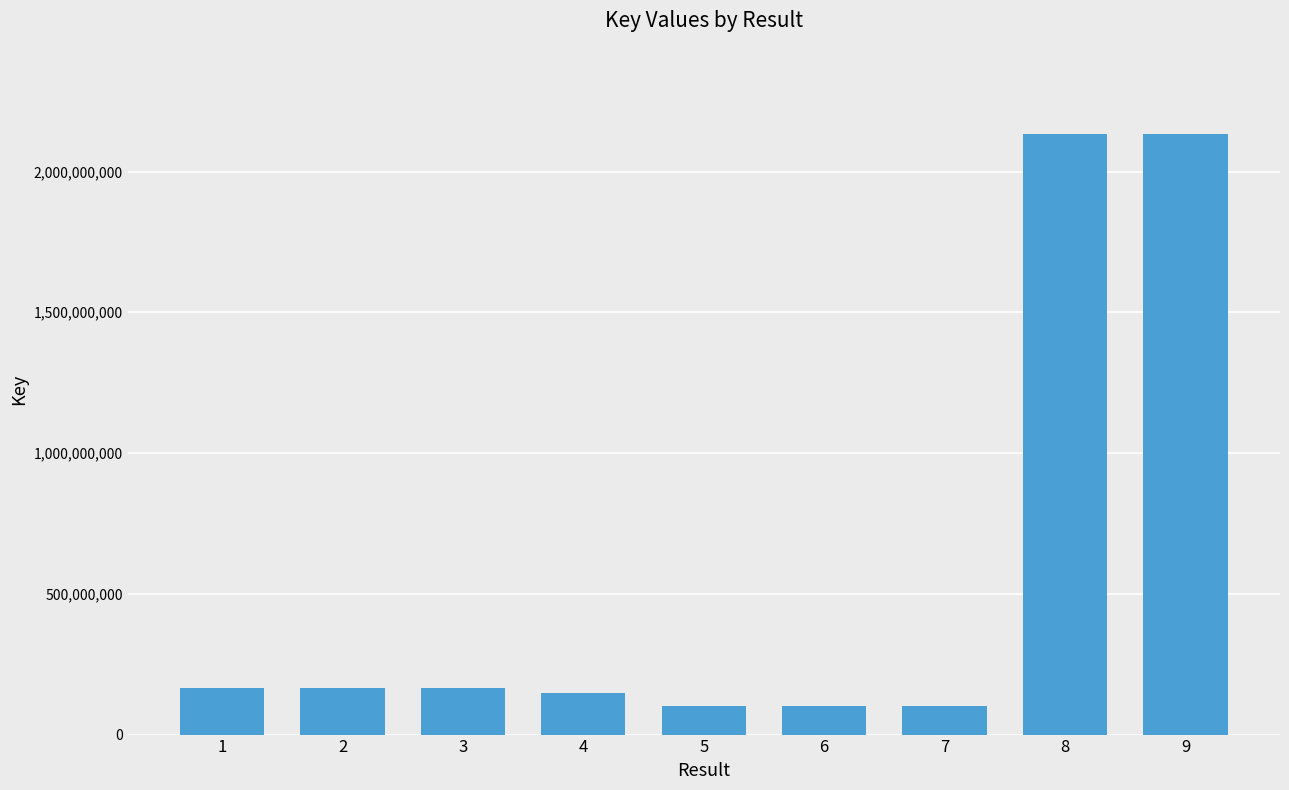

Is it true that the value at 2 is 71083198?

False